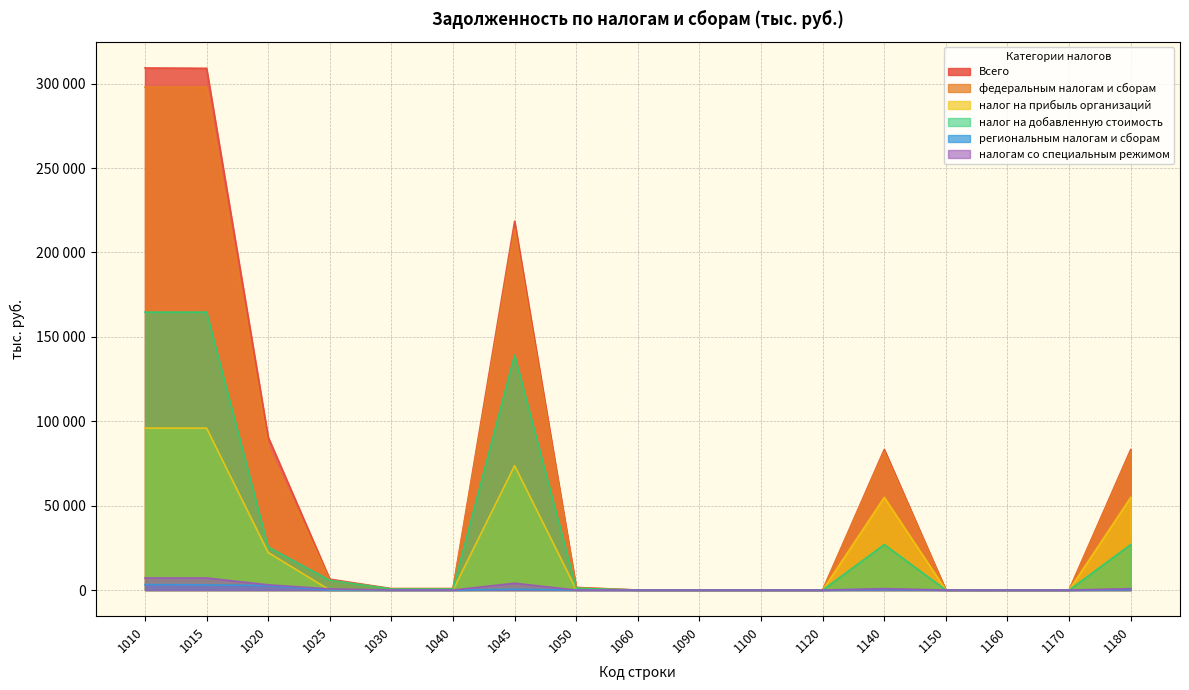

How many values in Всего are above zero?

11